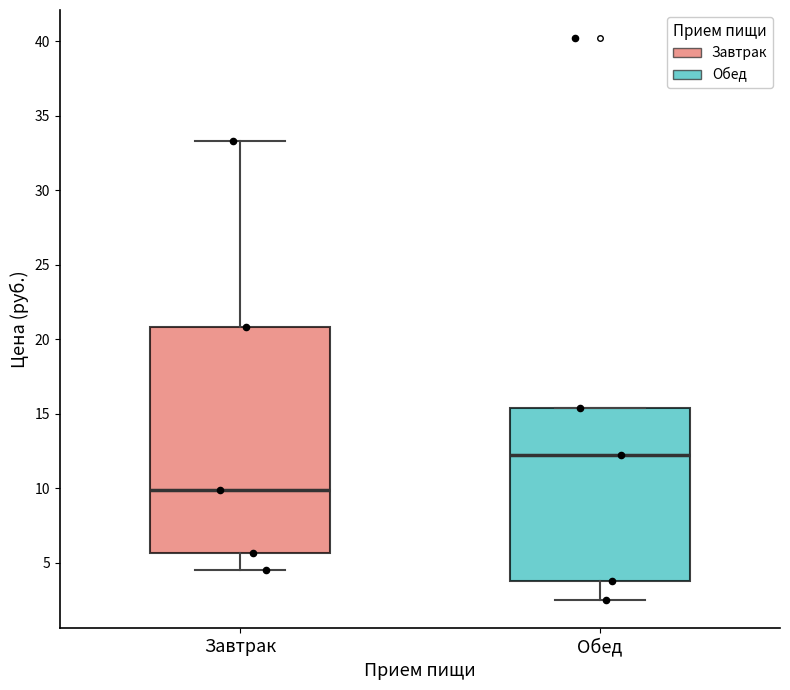

Reading left to right, transcribe this box plot: for each box, give where its median line is, the range the box spans, and where its two whiskers end, as read against the y-axis. The values are not printed on the chart, so give them approximately, as read against the axis.

Завтрак: median 10.0, box 5.5 to 21.0, whiskers 4.5 to 33.5
Обед: median 12.0, box 4.0 to 15.5, whiskers 2.5 to 15.5